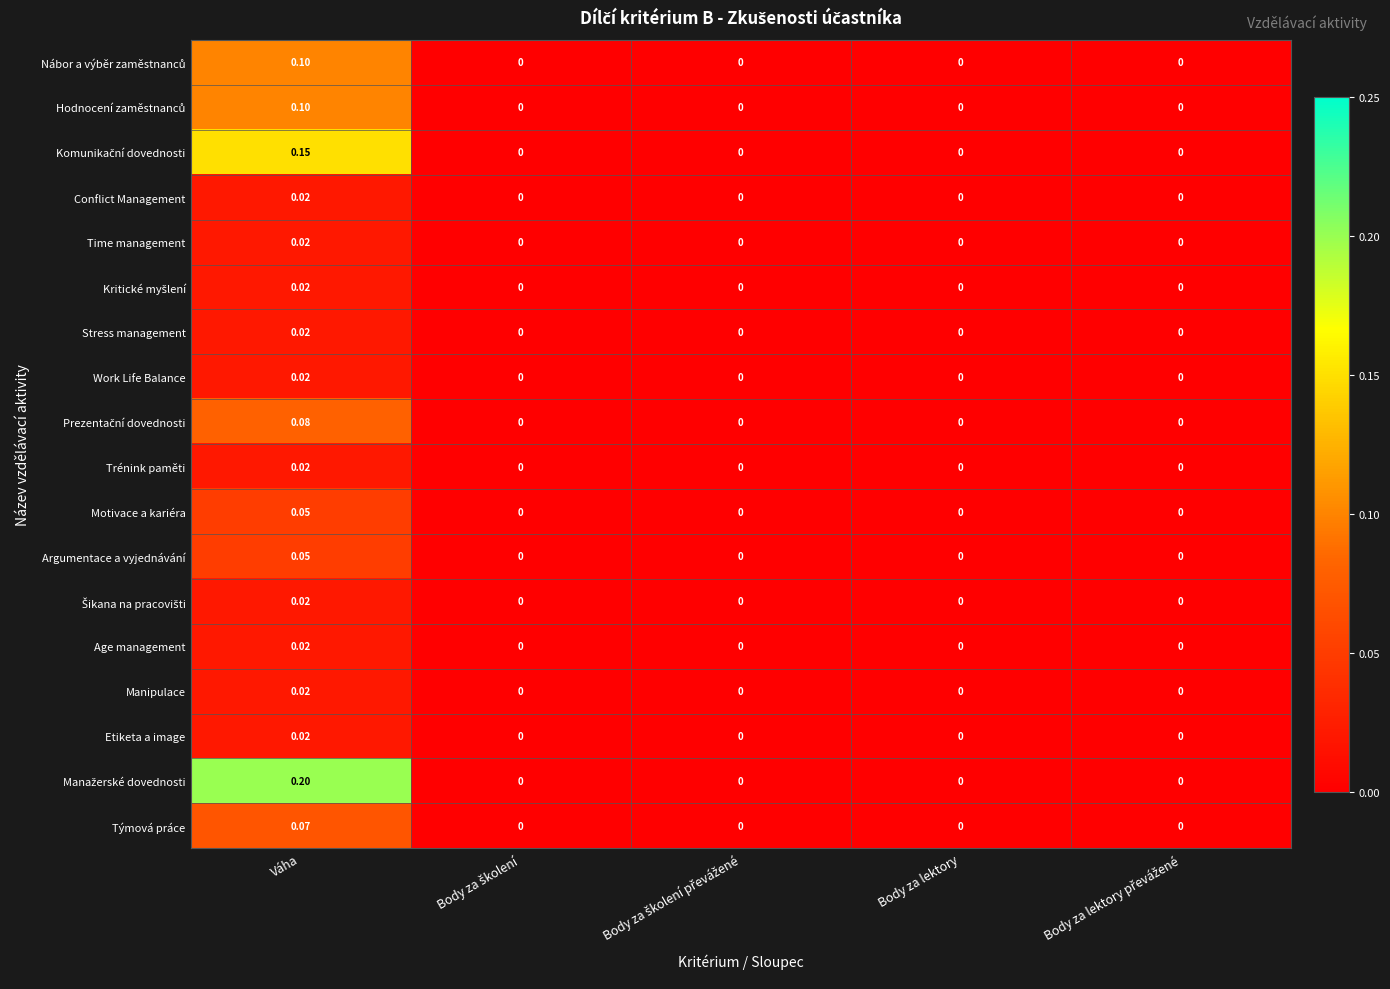

How many distinct data groups are displayed?

18